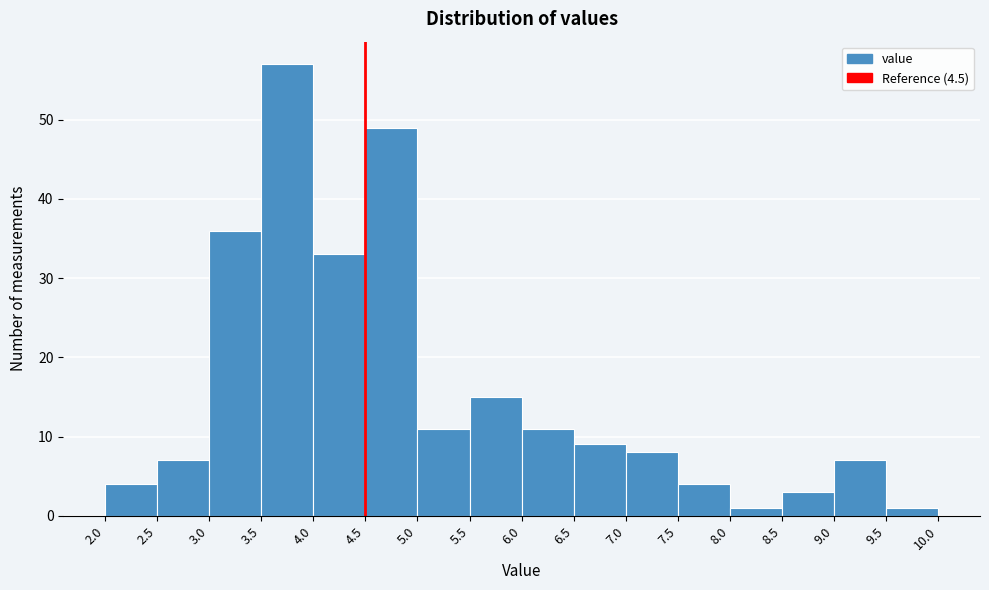

How tall is the bar that spans 2.5 to 3.0 on the x-axis? The values are not printed on the chart, so give them approximately, as read against the axis.

7